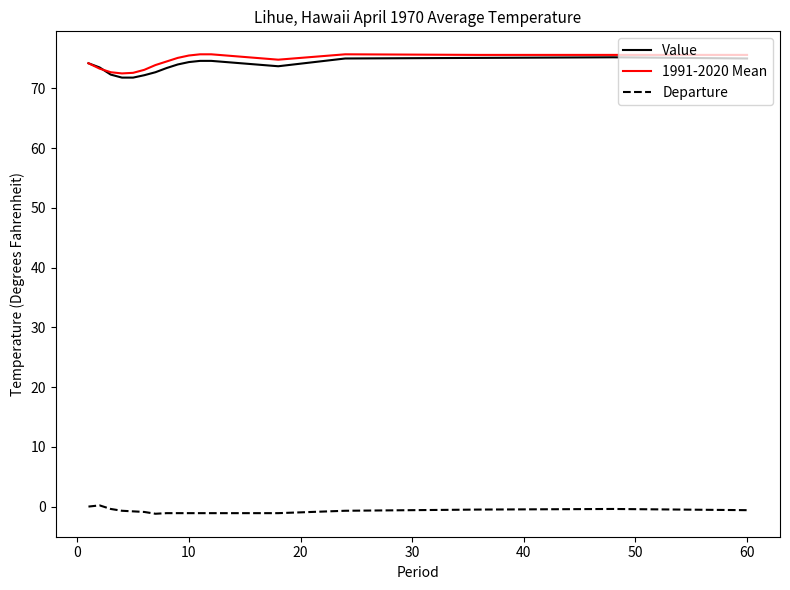

True or false: Departure and Value cross at least once.

False